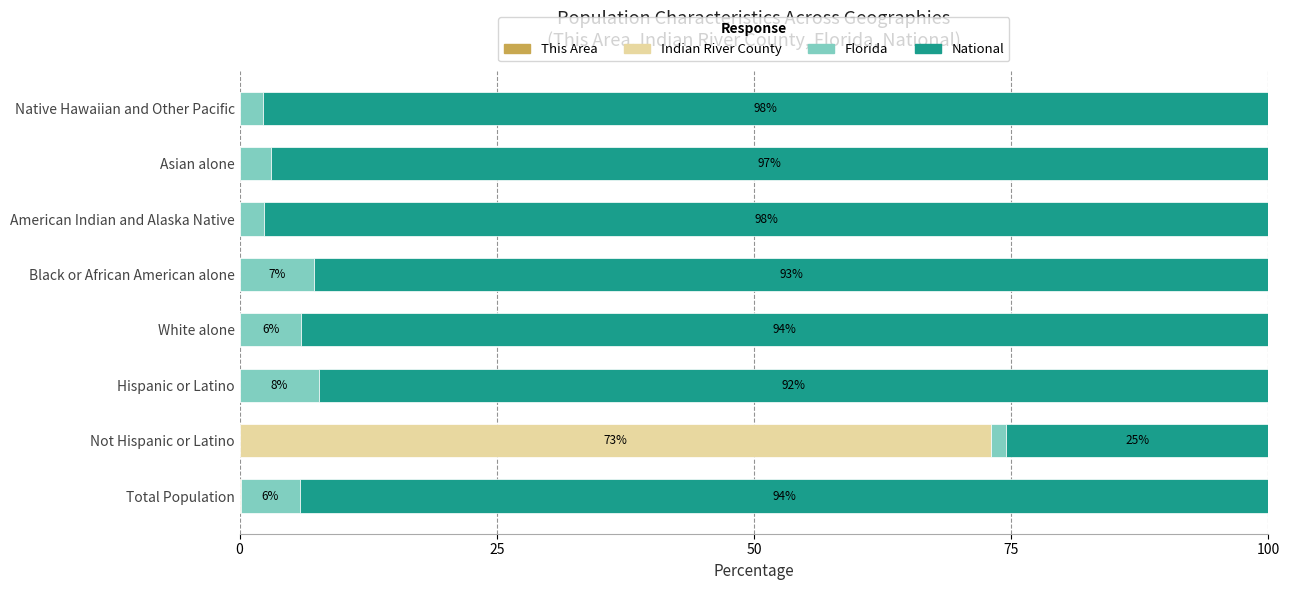

How many categories are shown in the chart?

8